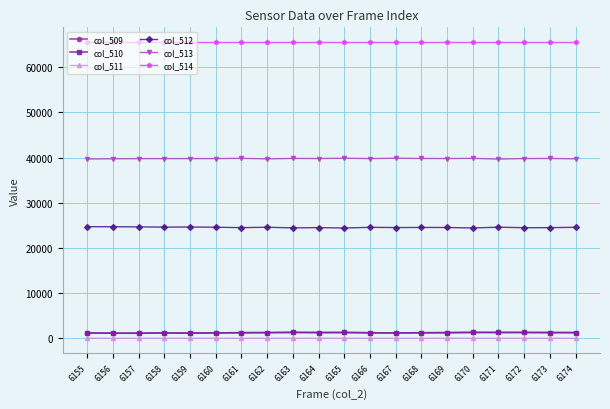

True or false: col_511 and col_509 intersect in this chart.

False